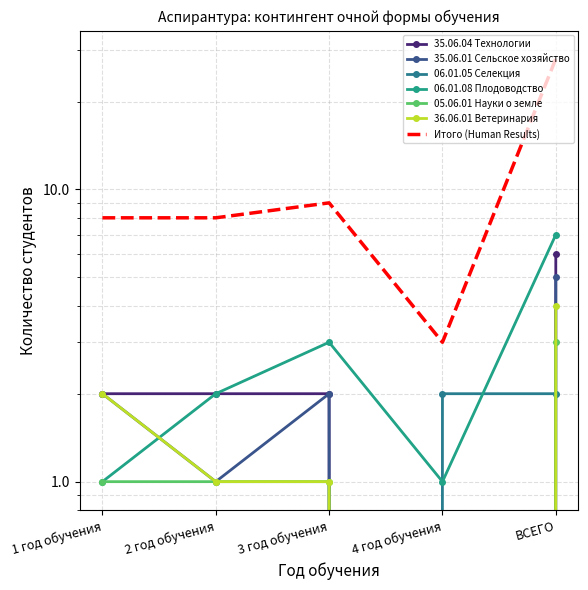

The value of 05.06.01 Науки о земле at ВСЕГО is 2. True or false?

False